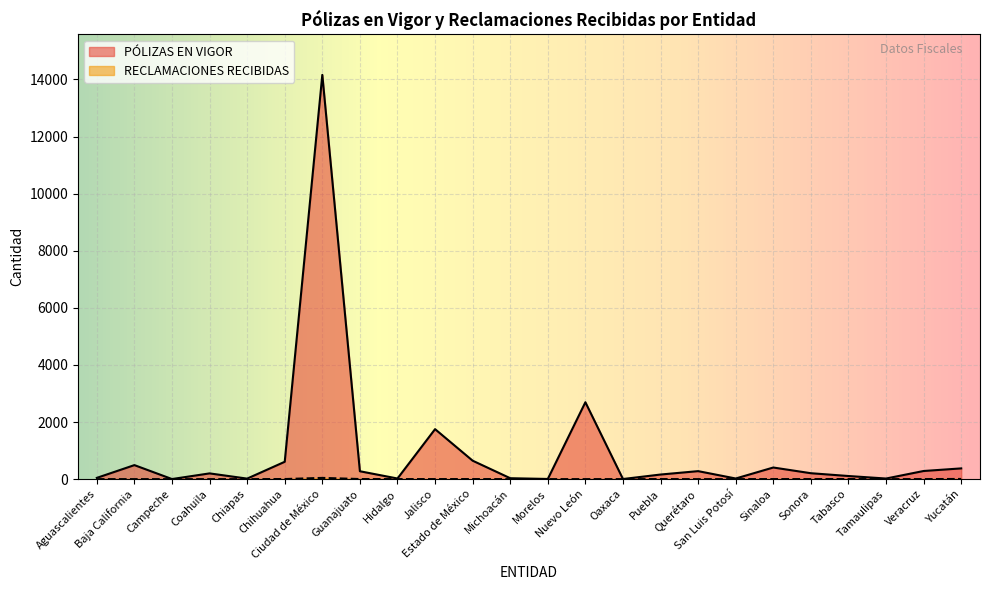

What position from the right is Veracruz?

2